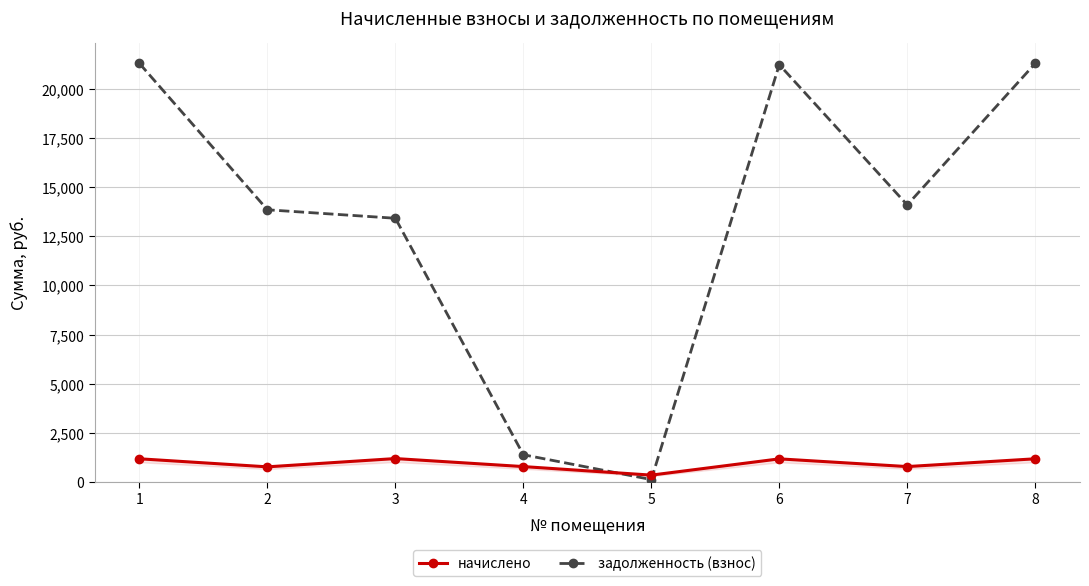

Where does the задолженность (взнос) series first go above 14101?

1